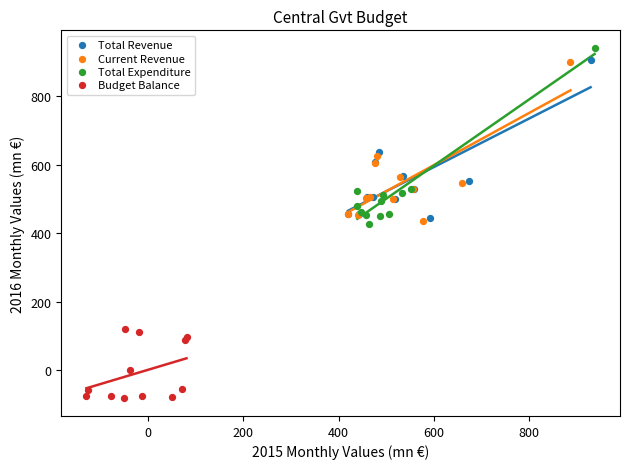

Which series reaches the minimum Y coordinate?

Budget Balance